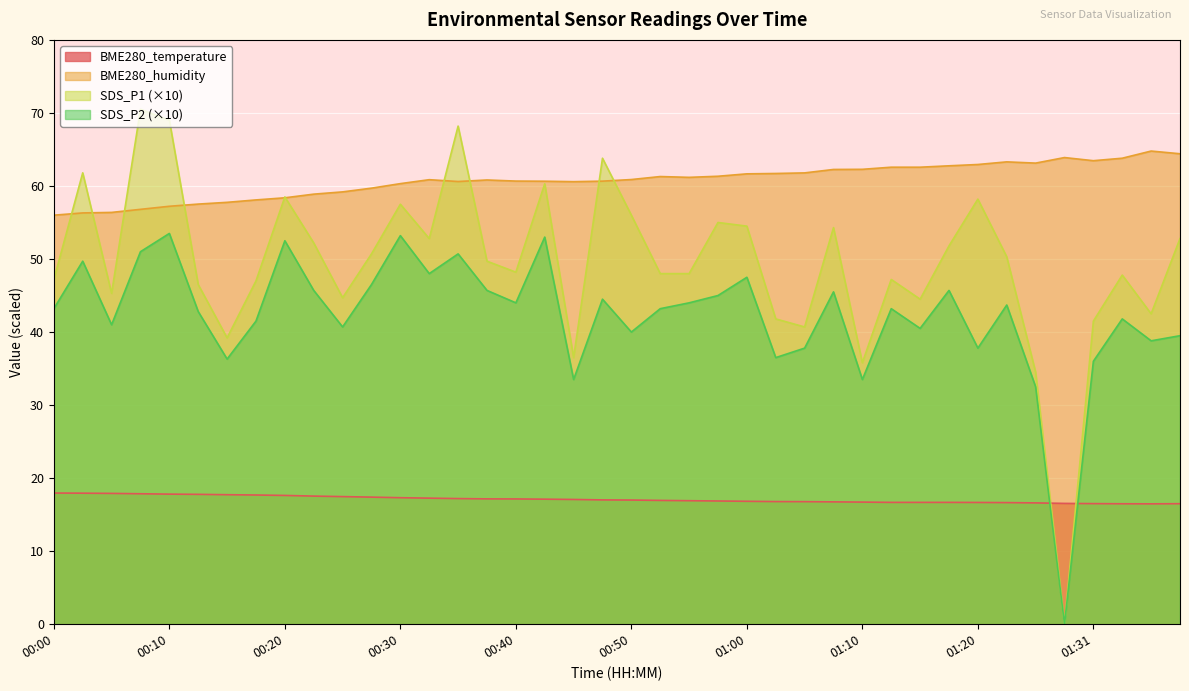

List the labels in order of BME280_humidity value, largest first.

01:36, 01:39, 01:29, 01:34, 01:31, 01:23, 01:26, 01:20, 01:17, 01:13, 01:15, 01:10, 01:08, 01:05, 01:03, 01:00, 00:58, 00:53, 00:55, 00:50, 00:33, 00:38, 00:40, 00:48, 00:43, 00:35, 00:45, 00:30, 00:28, 00:25, 00:23, 00:20, 00:18, 00:15, 00:13, 00:10, 00:08, 00:05, 00:03, 00:00